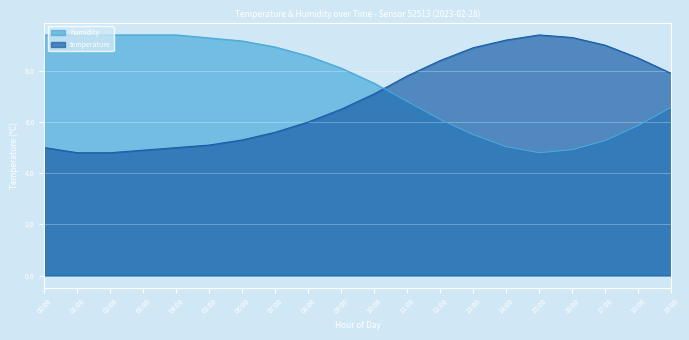

List the series in order of their peak value, highest first.

temperature, humidity